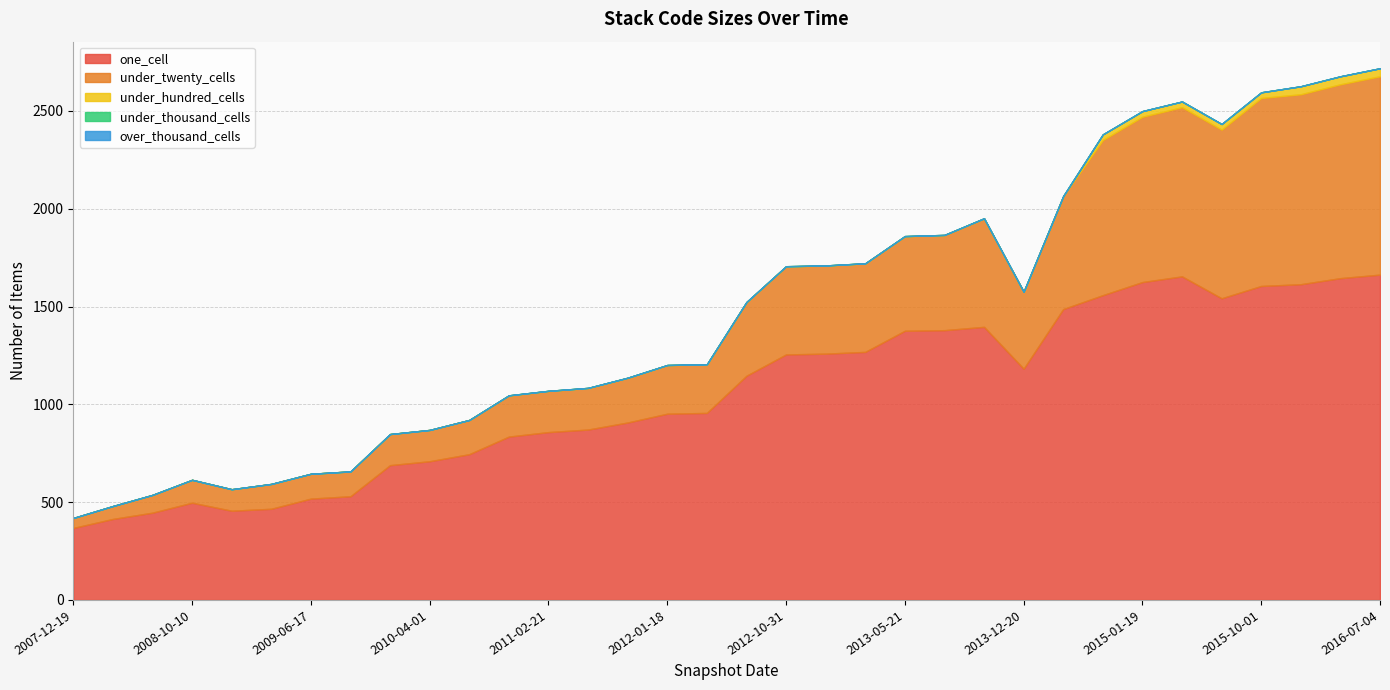

How many data points does each series have?

34